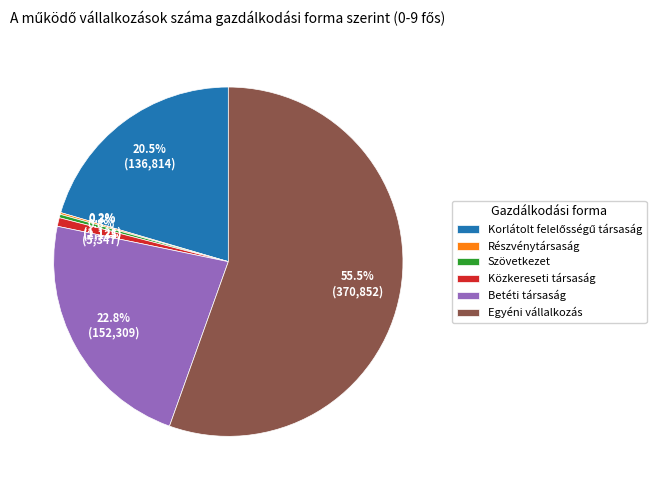

Does Betéti társaság account for over 50% of the chart?

No